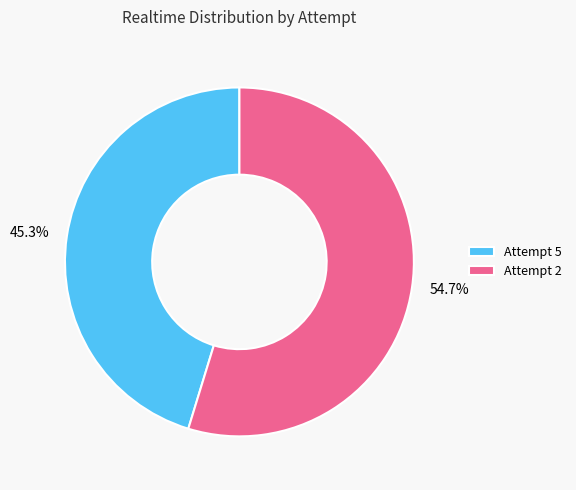

What percentage do Attempt 2 and Attempt 5 together represent?

100.0%